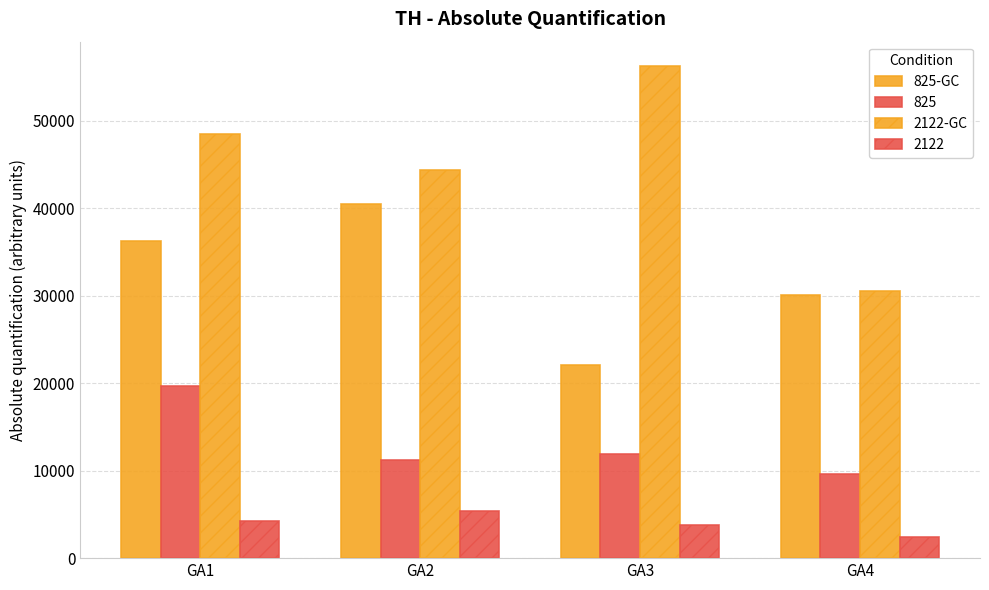

Does the chart contain any negative values?

No